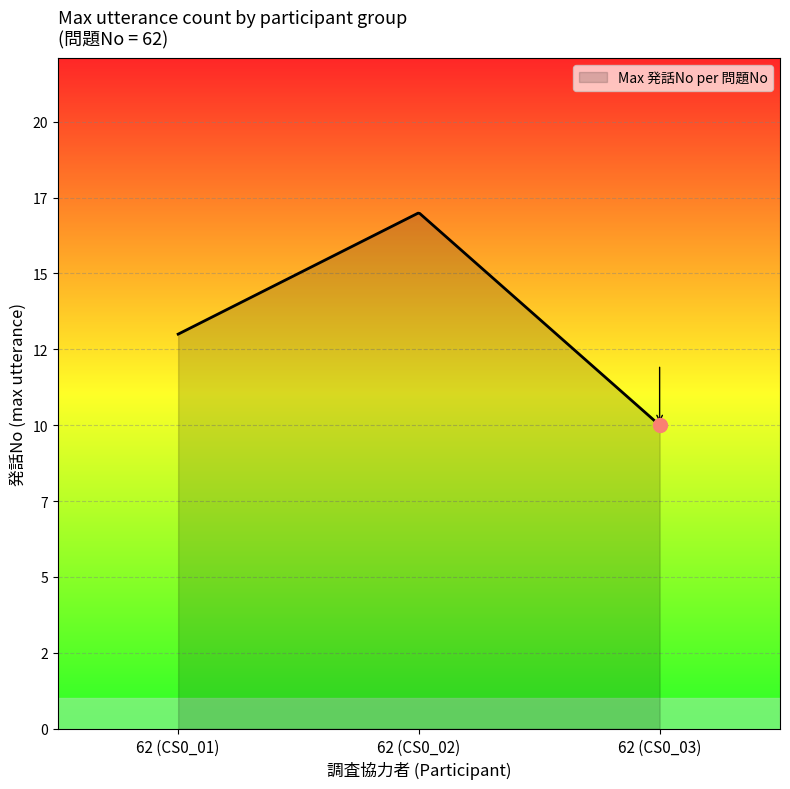

Is this an area chart (filled region under the line)?

Yes